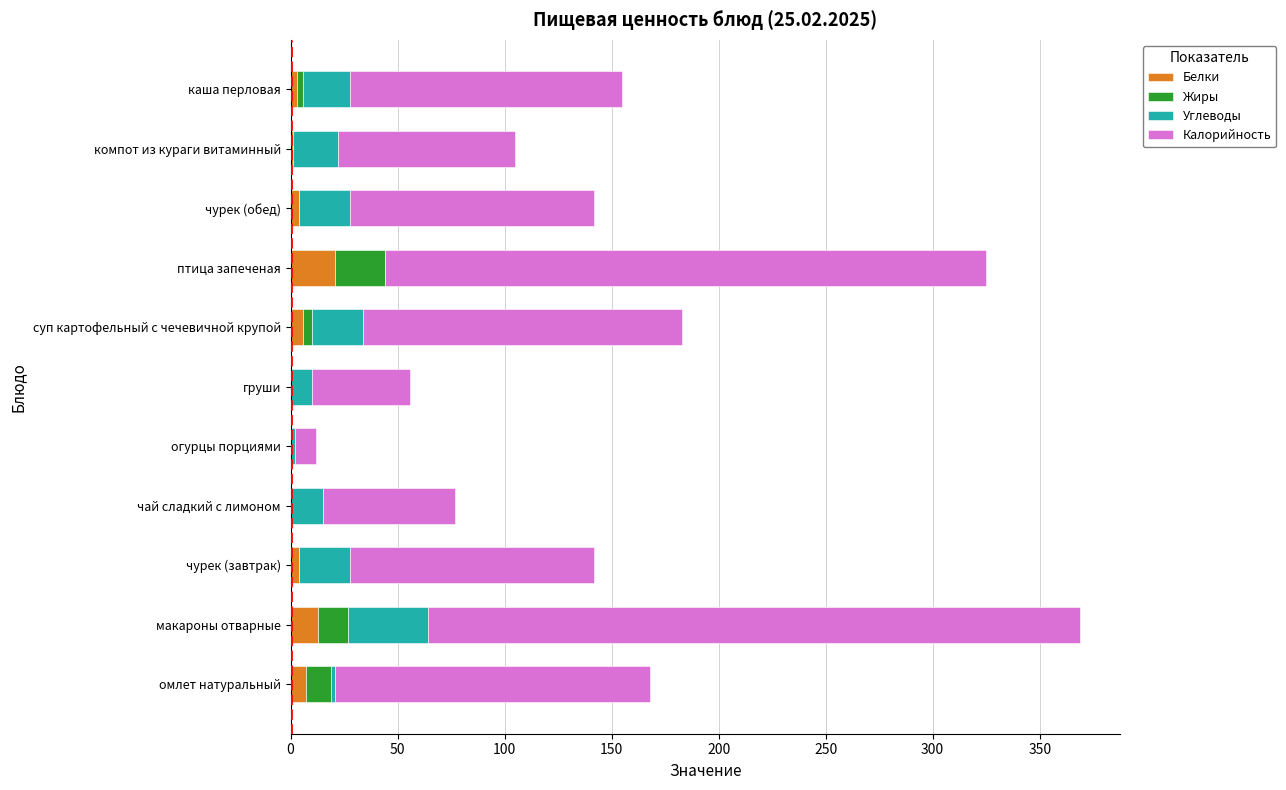

At which label does Белки reach its peak?

птица запеченая